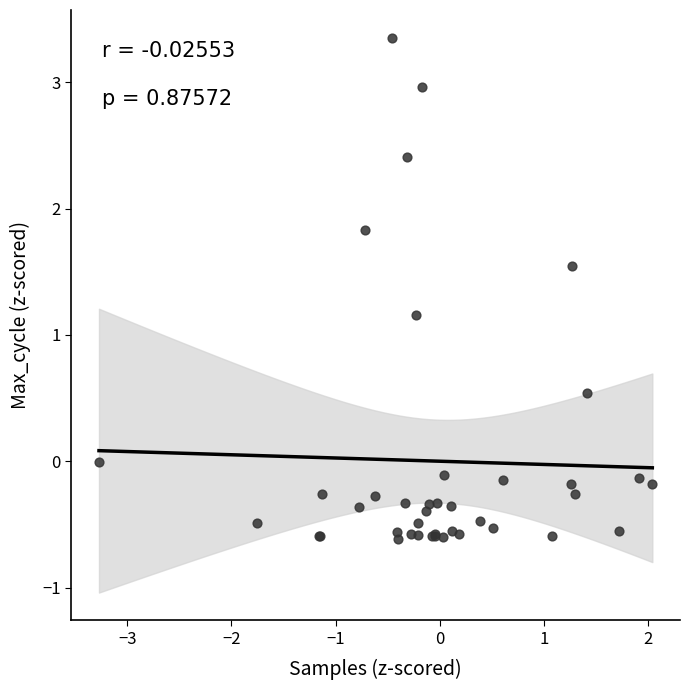

What Y value in the scatter plot is closest to 1?

1.2